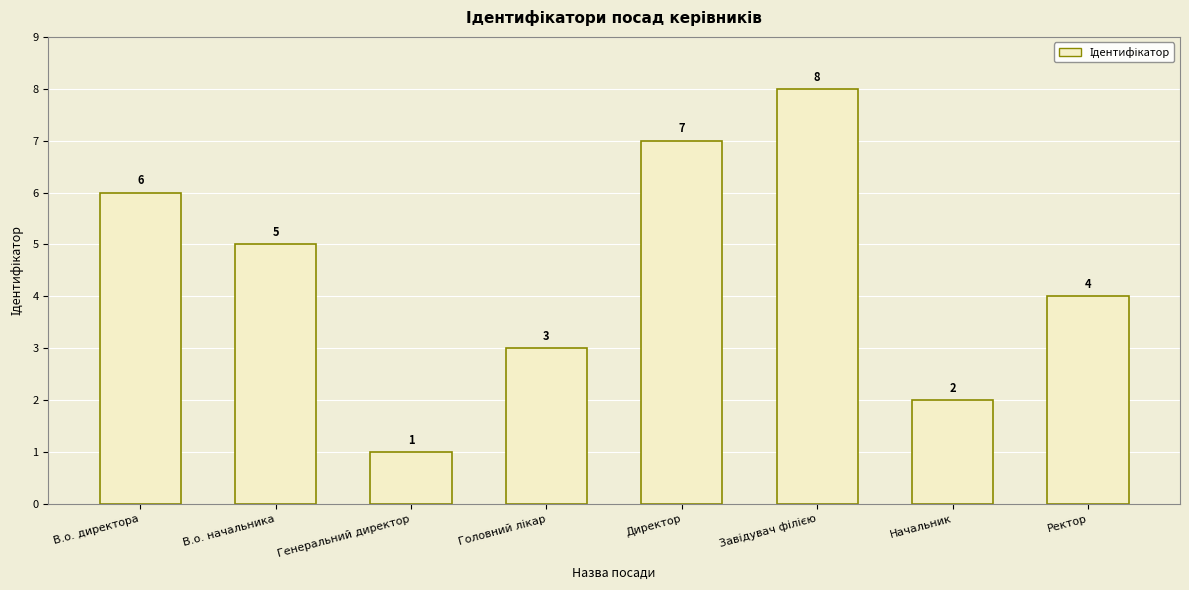

What is the label of the 7th bar from the right?

В.о. начальника